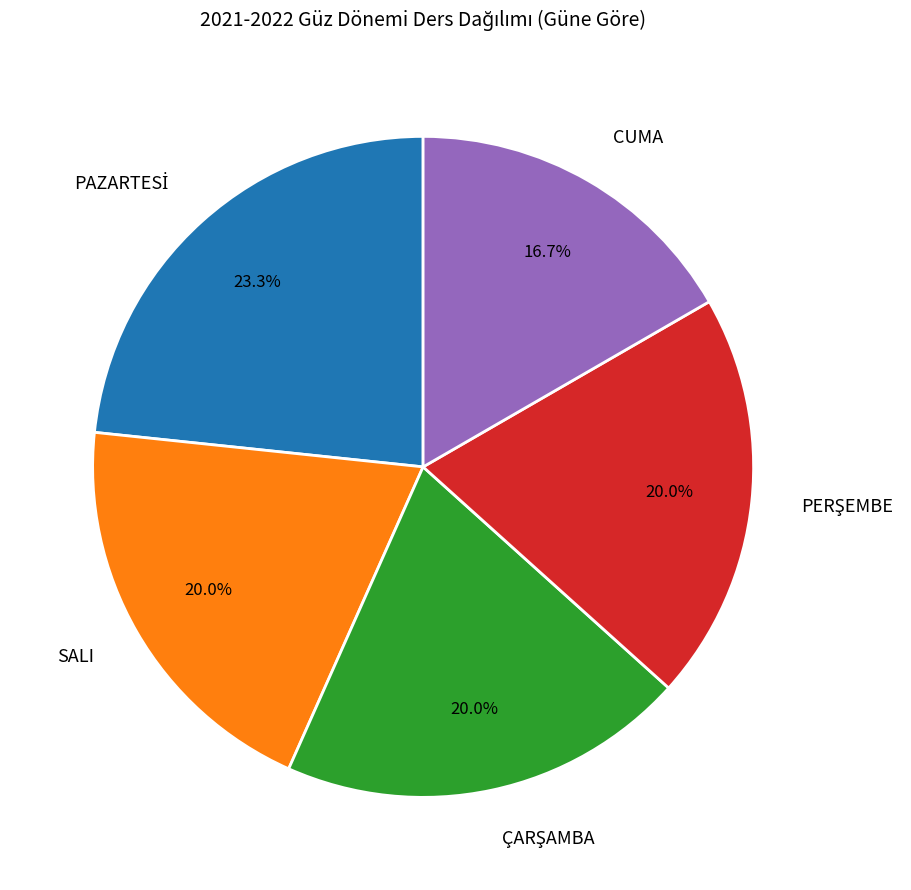

Which category has the smallest portion of the pie?

CUMA